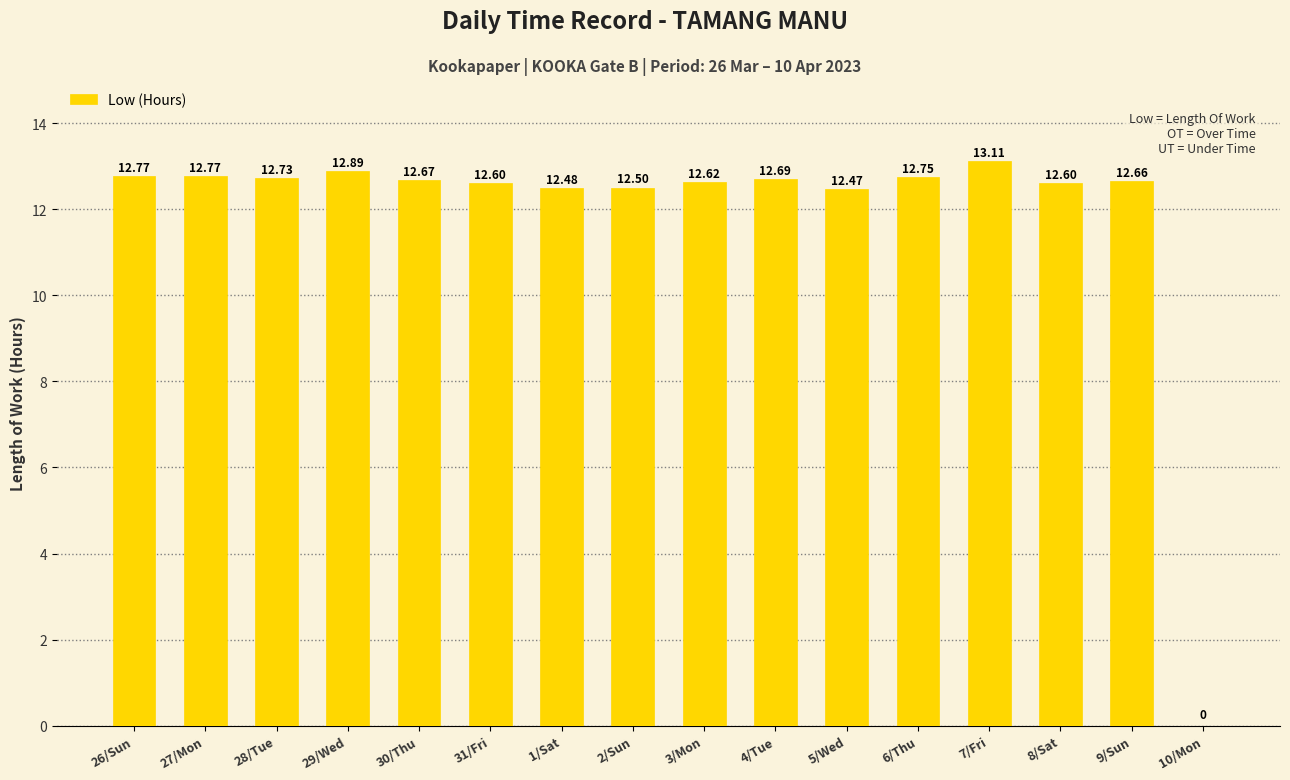

Which has a higher value, 8/Sat or 4/Tue?

4/Tue